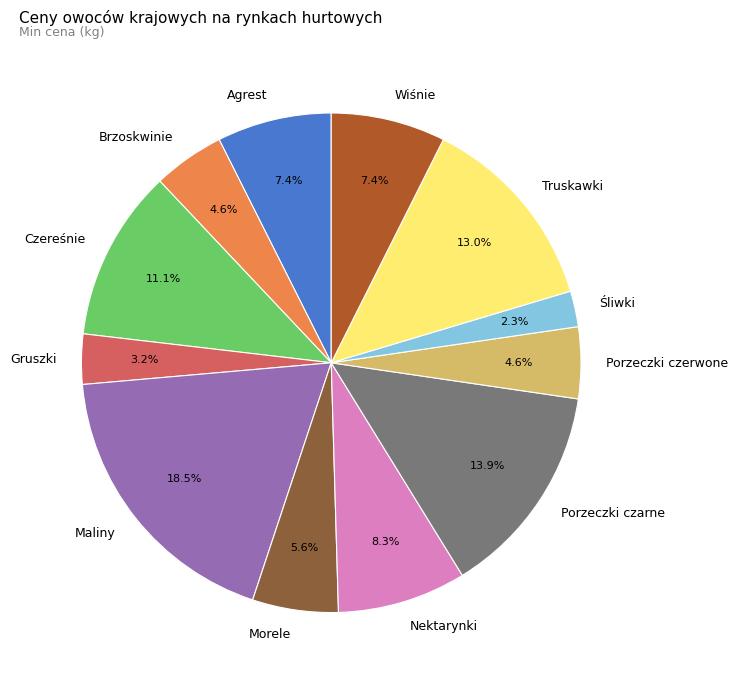

What percentage is NOT represented by Wiśnie?

92.6%